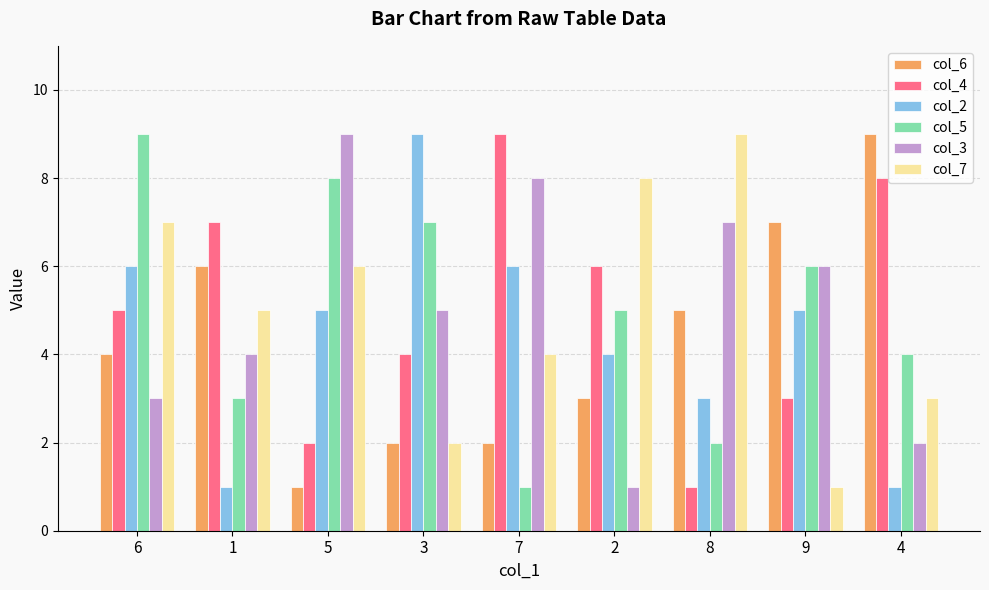

Which series changed the most between 2 and 4?

col_6